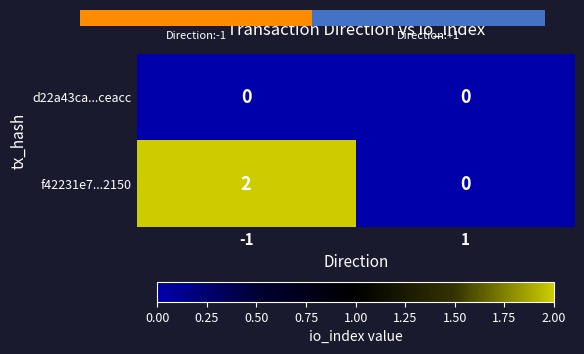

List the labels in order of f42231e7...2150 value, smallest first.

1, -1